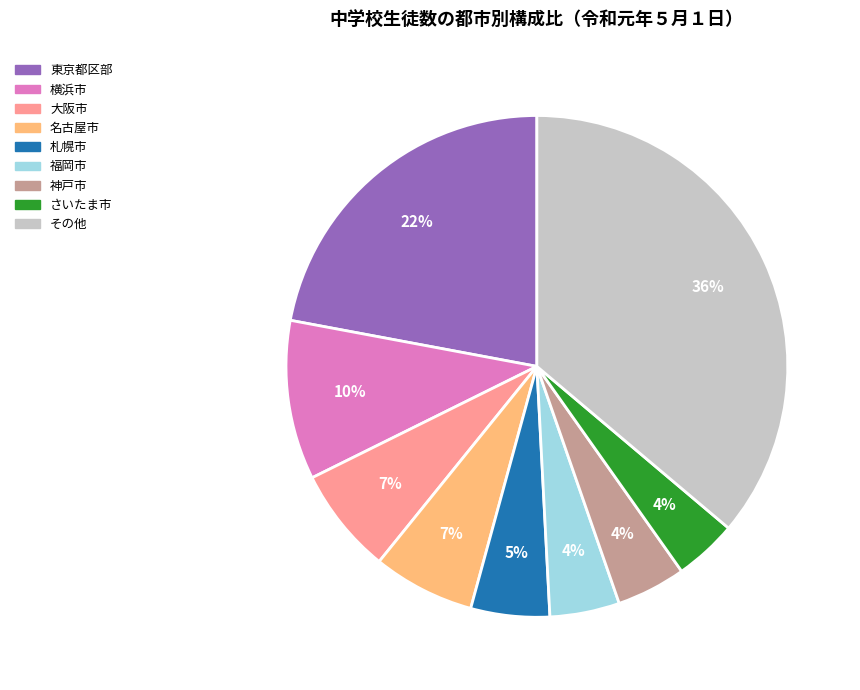

Is there any slice that represents more than half of the pie?

No